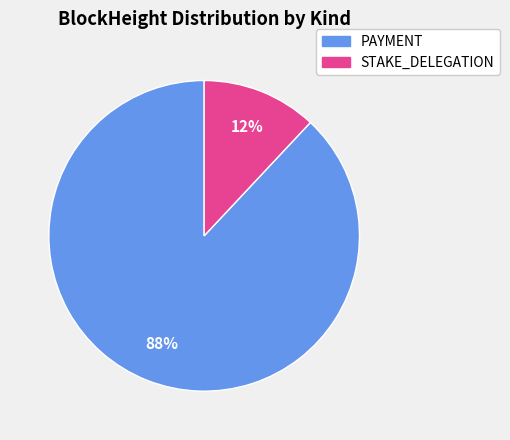

Between STAKE_DELEGATION and PAYMENT, which is larger?

PAYMENT